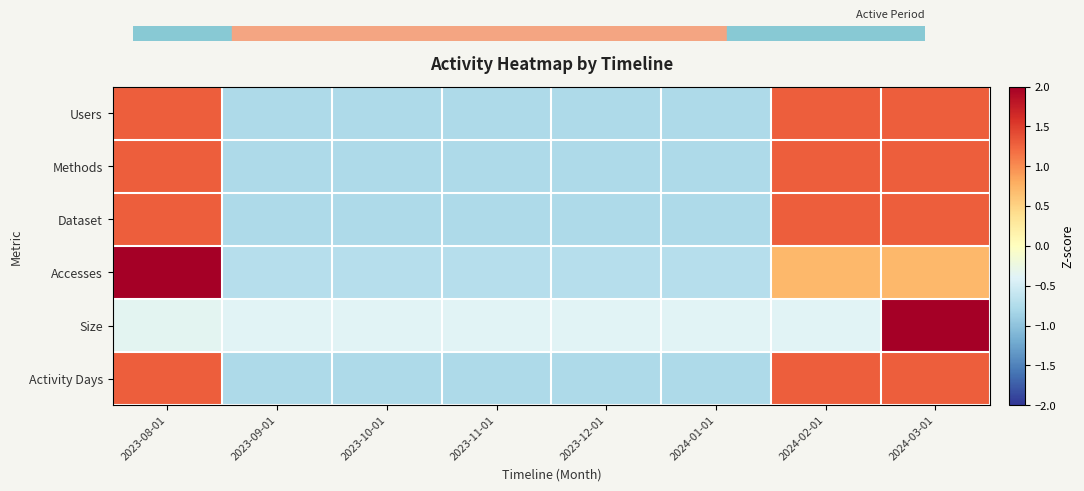

At how many categories does at least one series exceed 1?

3